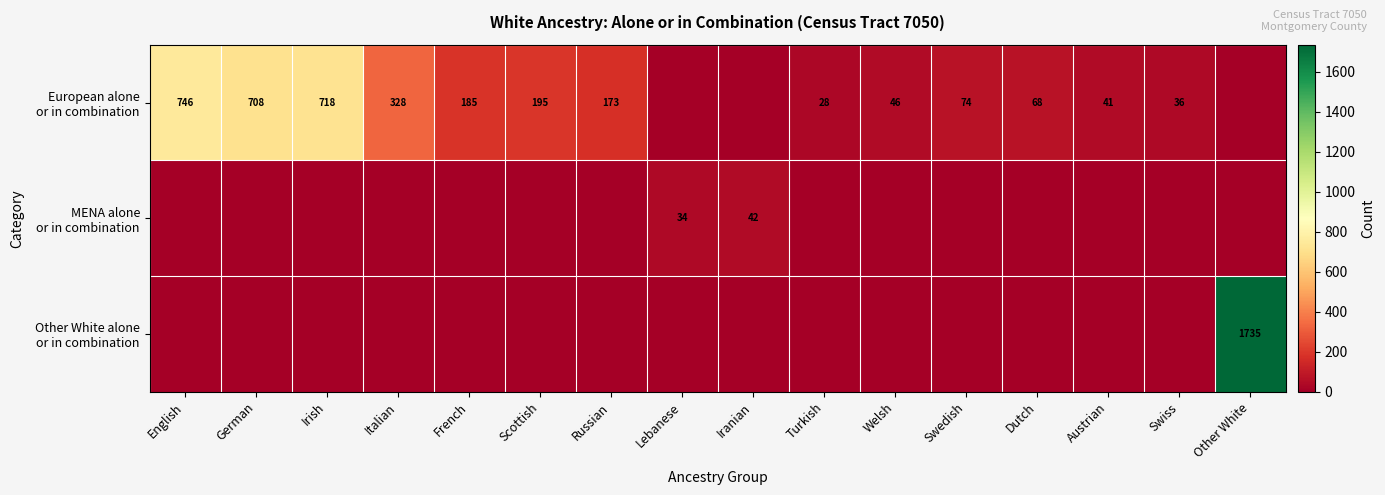

Between Italian and Dutch, which is larger?

Italian